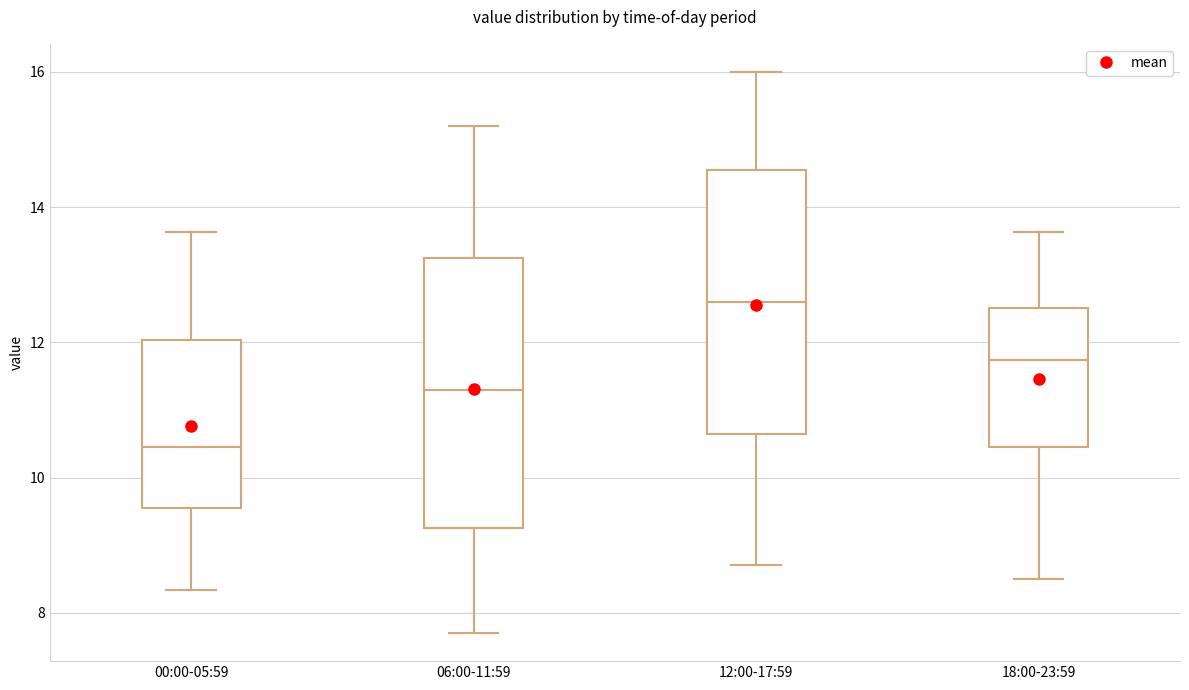

Where does the median line of the box for 12:00-17:59 sit on the y-axis? The values are not printed on the chart, so give them approximately, as read against the axis.

12.6